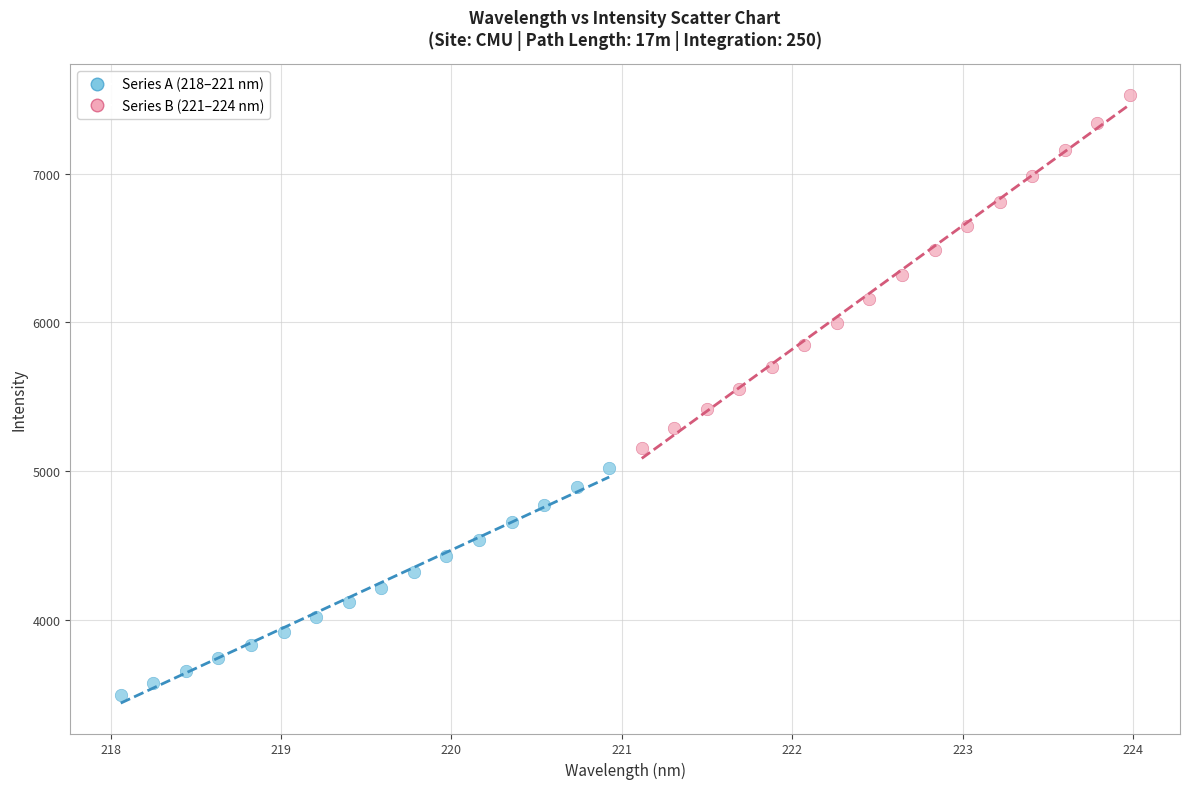

Which series reaches the maximum Y coordinate?

Series B (221–224 nm)